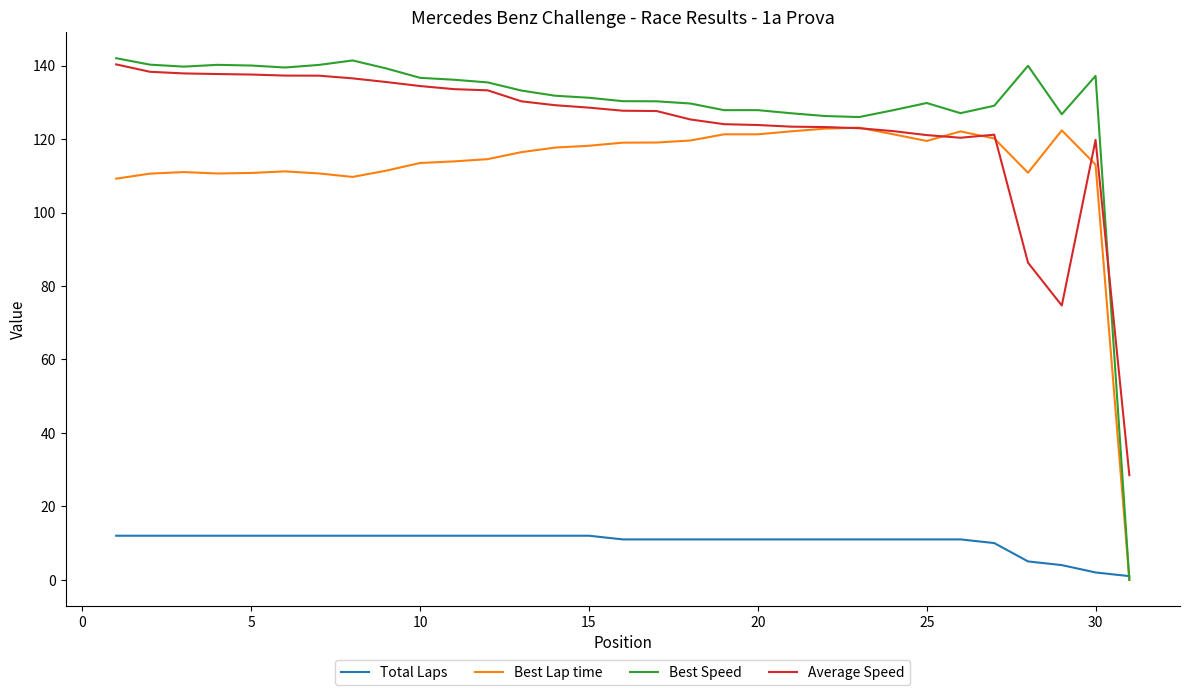

What is the highest value of the Best Speed series?

142.0